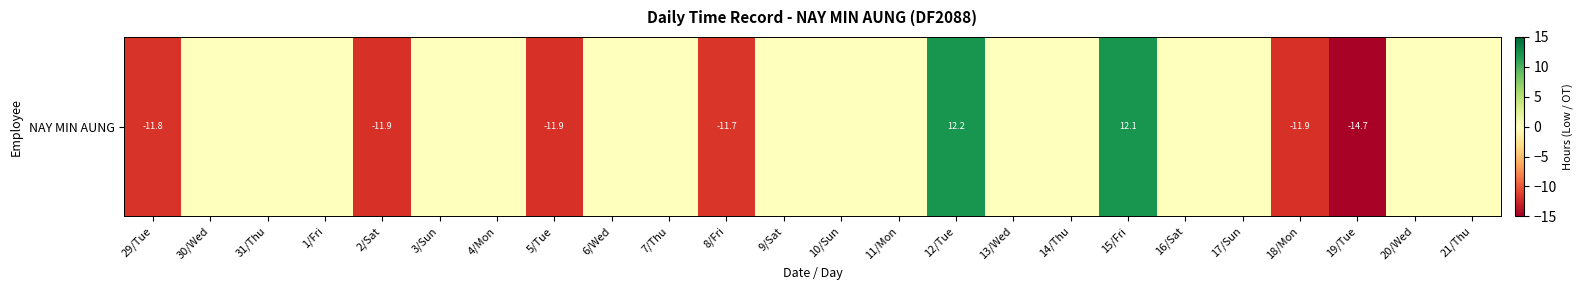

What is the average value?

-2.1